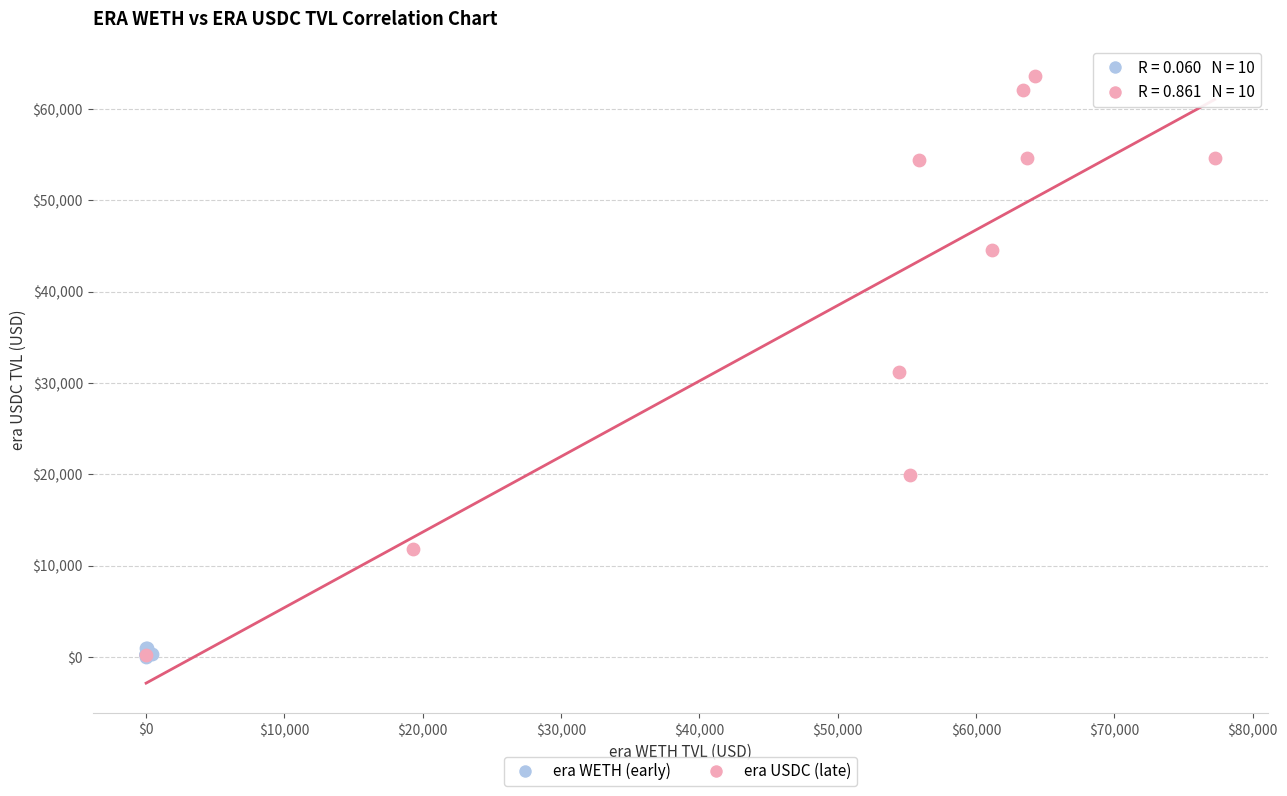

Which series reaches the maximum Y coordinate?

era USDC (late)